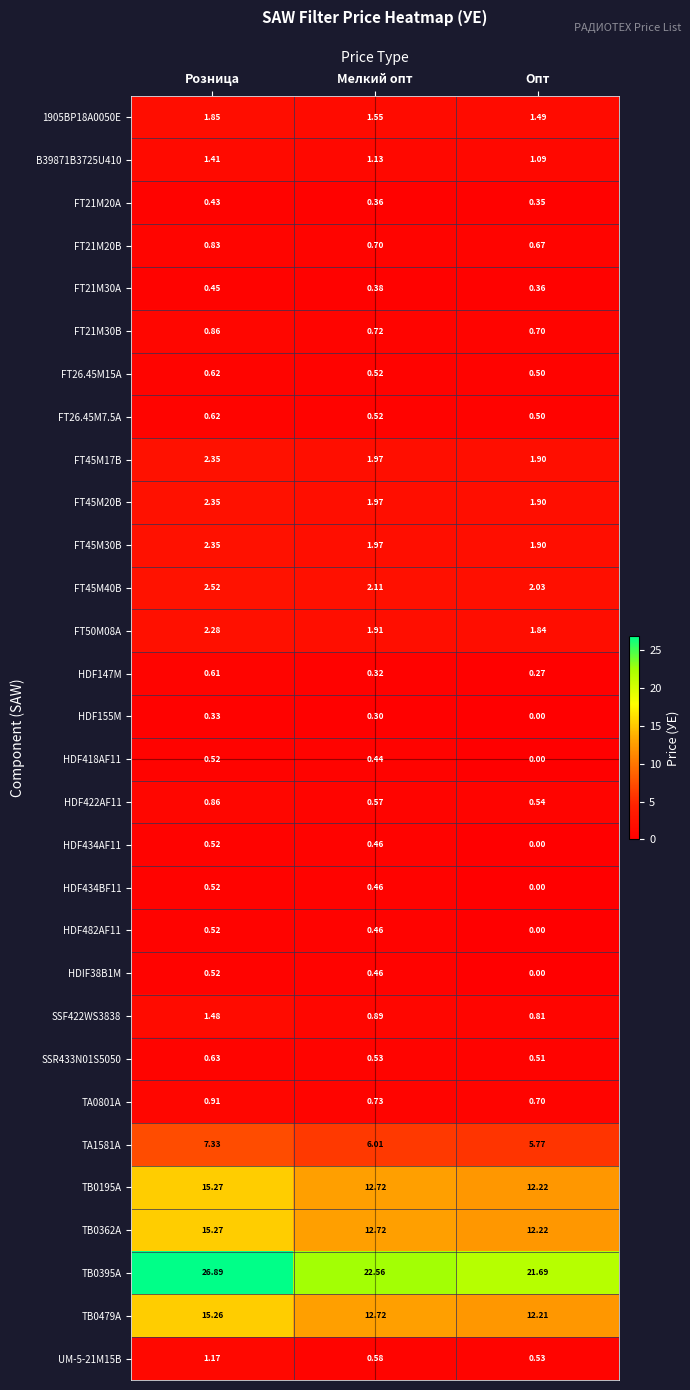

Rank the categories by UM-5-21M15B value from lowest to highest.

Опт, Мелкий опт, Розница